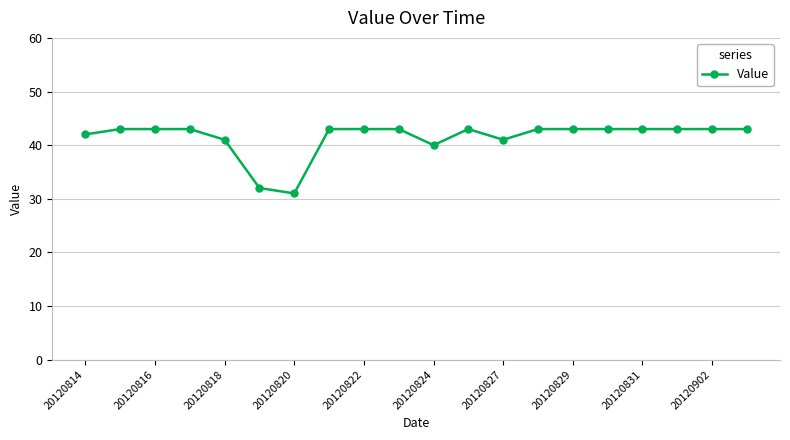

Reading left to right, list all the values displayed in this chart.

42	43	43	43	41	32	31	43	43	43	40	43	41	43	43	43	43	43	43	43